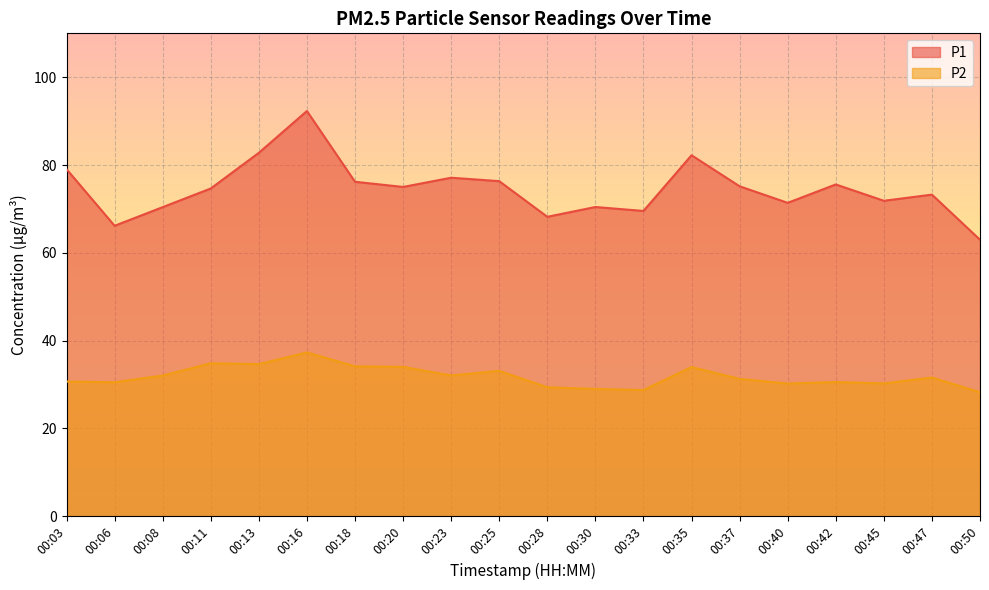

Rank the series by their average value, from highest to lowest.

P1, P2